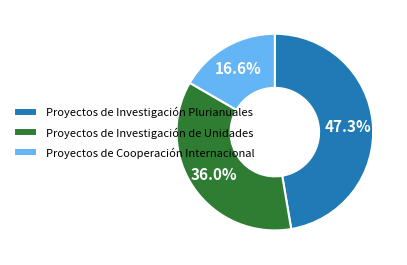

To the nearest percent, what is the difference between the largest and smallest slice percentages?

31%